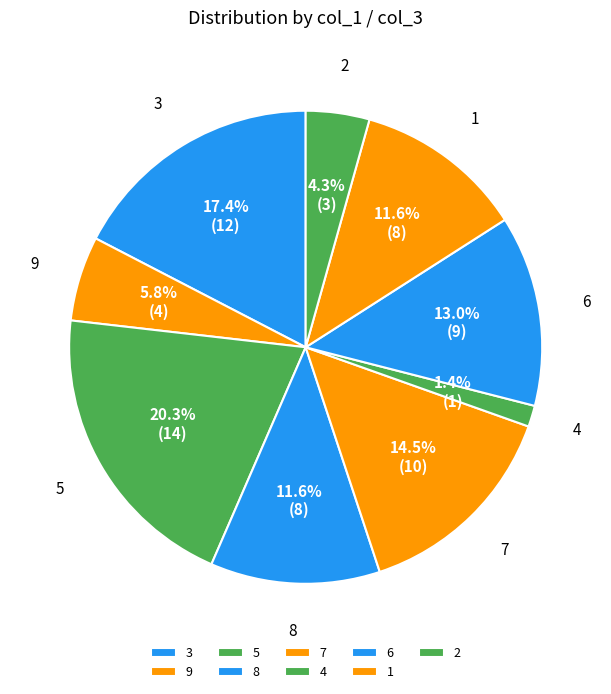

Count the number of slices in the pie.

9